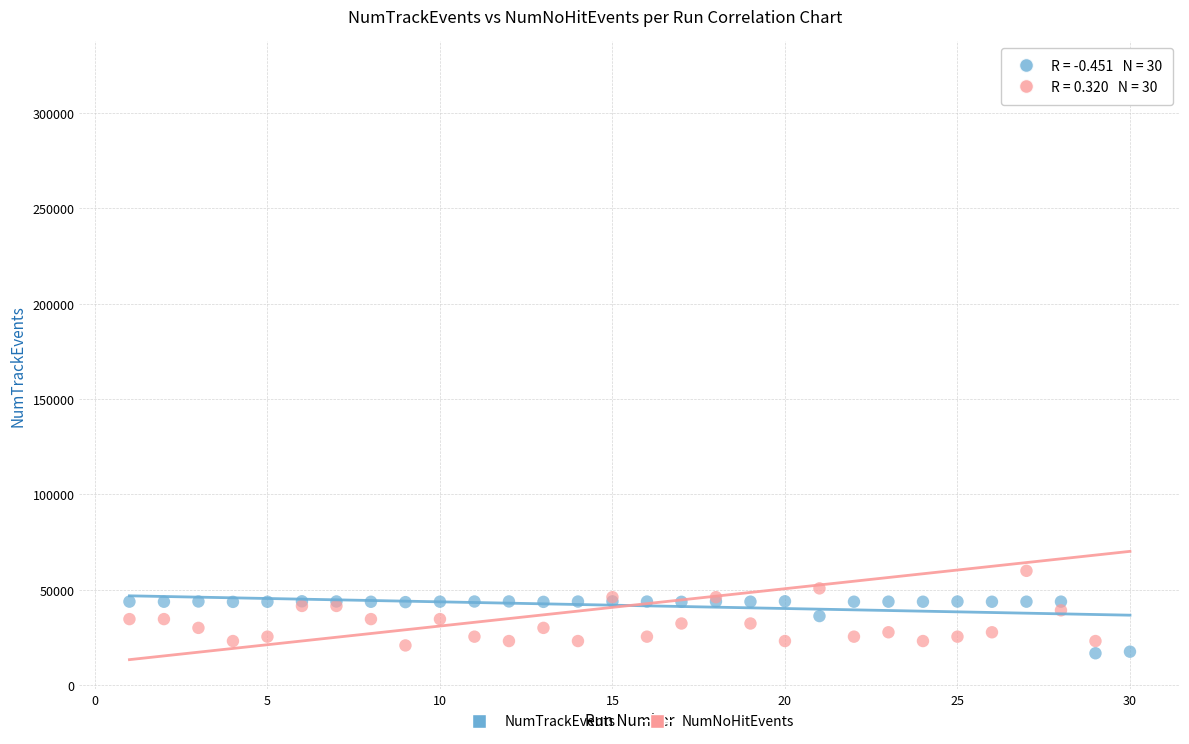

Across all series, what Y value is closest to 169475?

59862.2